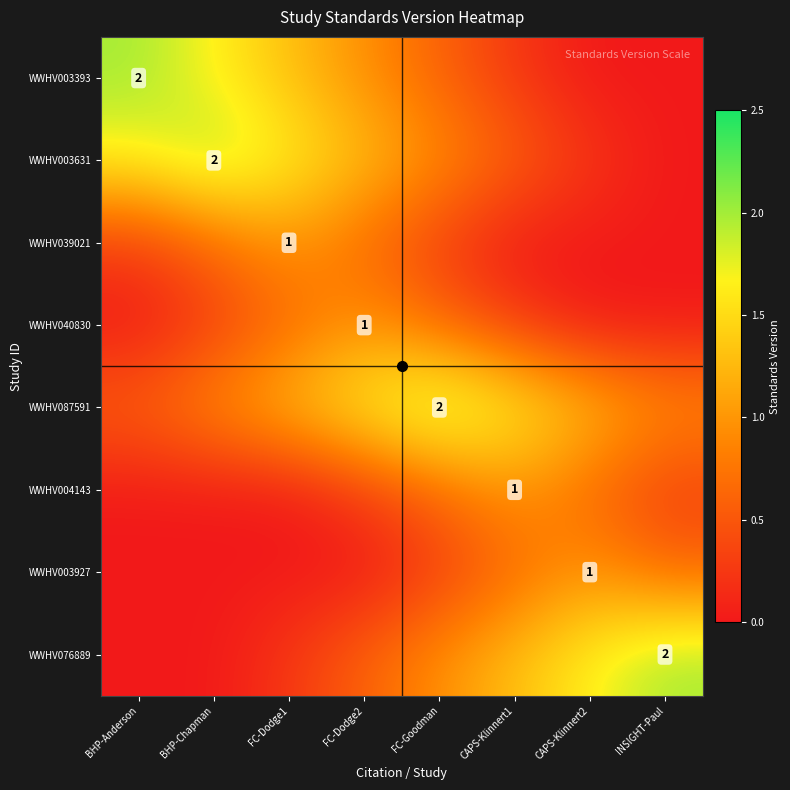

What is the sum of the WWHV003631 values at CAPS-Klinnert1 and FC-Goodman?

1.6